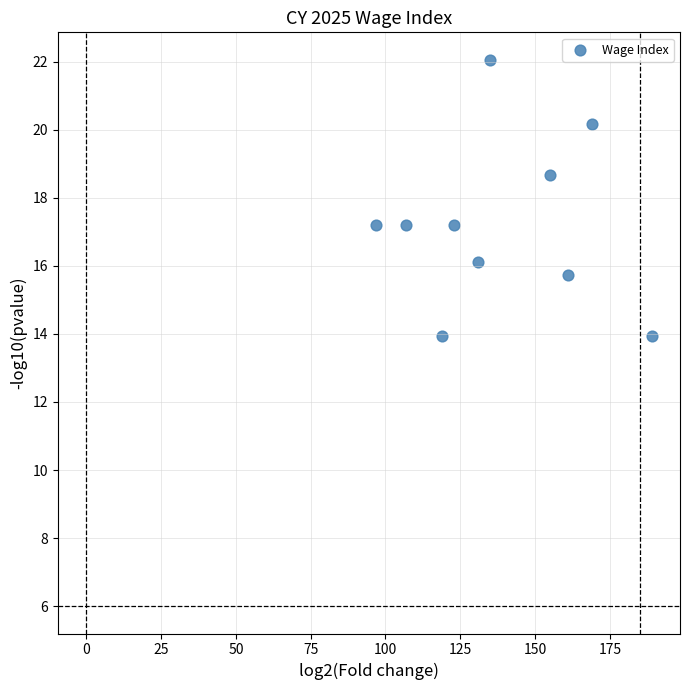

What is the range of X values (max minus min)?

92.0